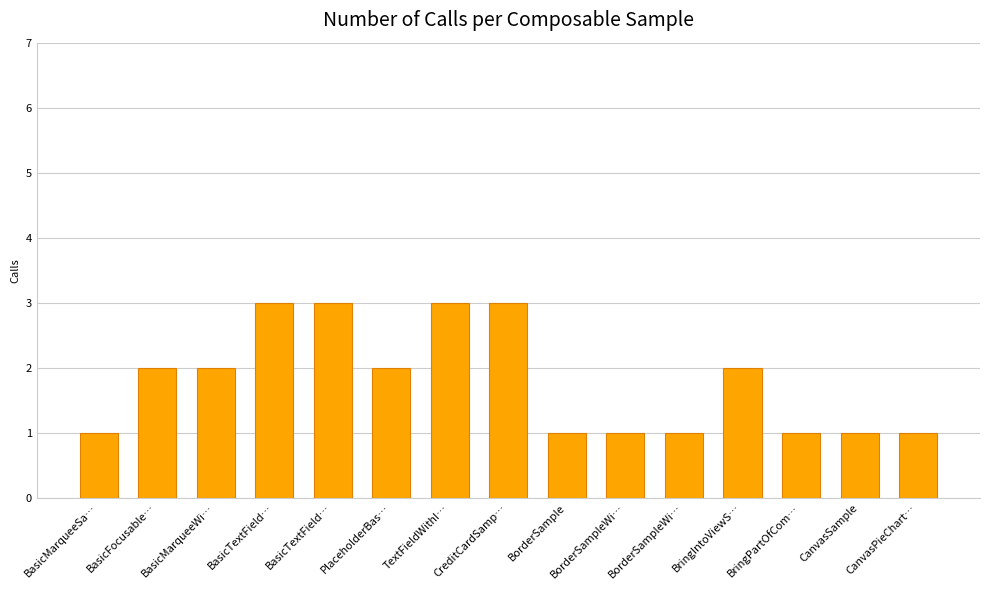

The chart shows a value of 3 at BasicTextField…. True or false?

True